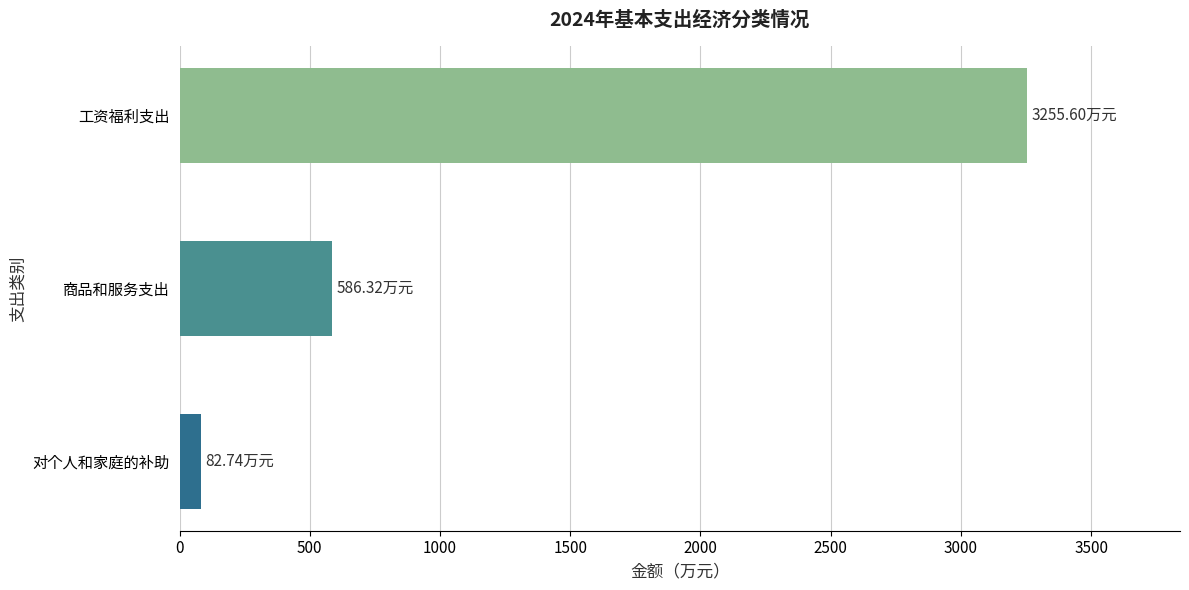

What is the greatest value displayed?

3255.6